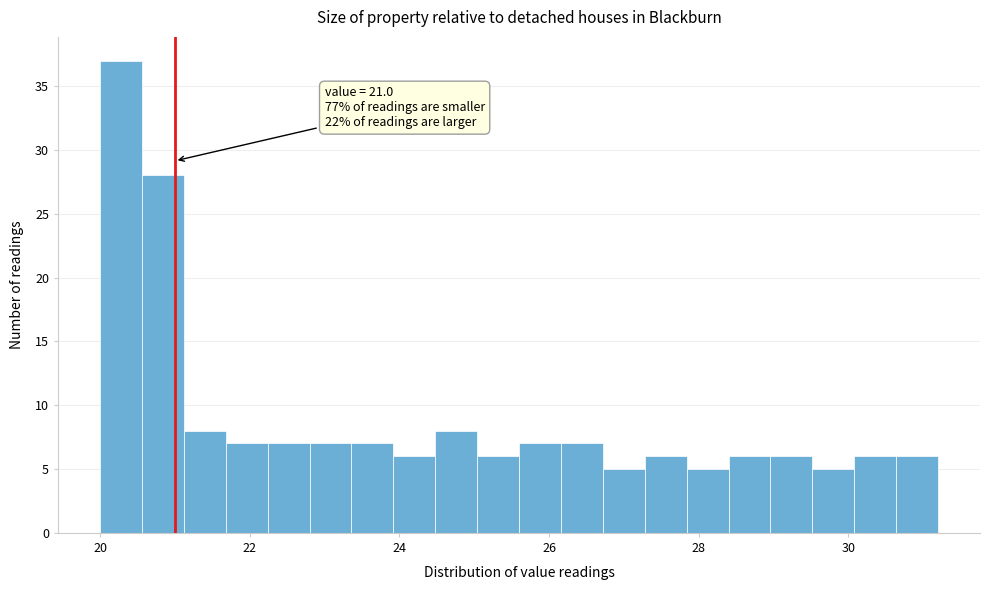

Around what value on the x-axis is the tallest bar? Give the approximate position of its centre, as read against the axis.

20.2